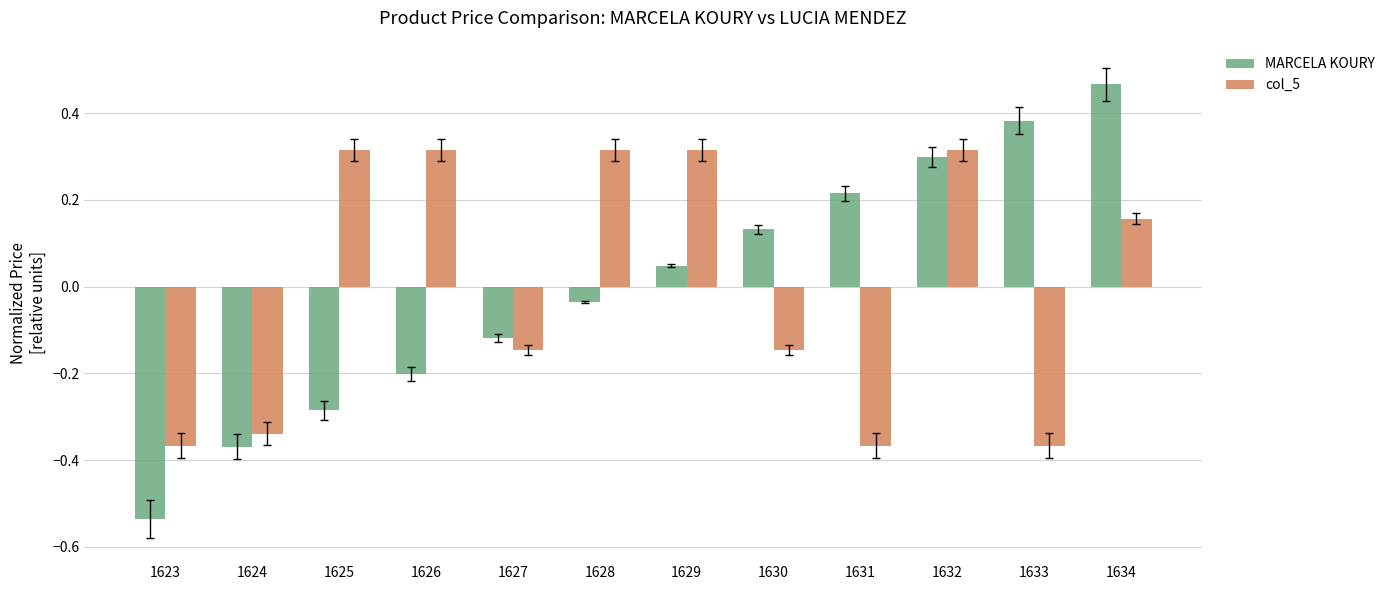

Rank the categories by MARCELA KOURY value from highest to lowest.

1634, 1633, 1632, 1631, 1630, 1629, 1628, 1627, 1626, 1625, 1624, 1623